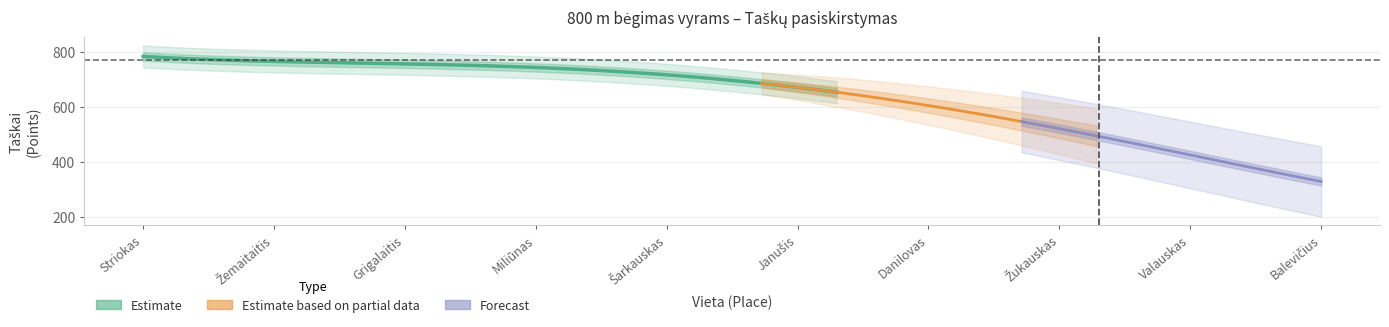

Does the chart display data point markers on the line(s)?

No